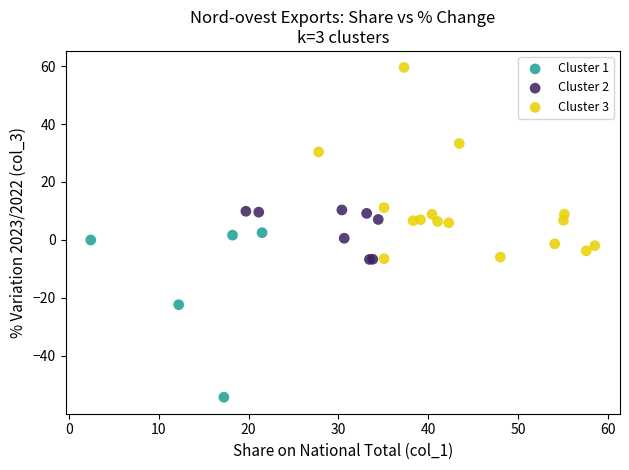

Which series contains the highest Y value?

Cluster 3